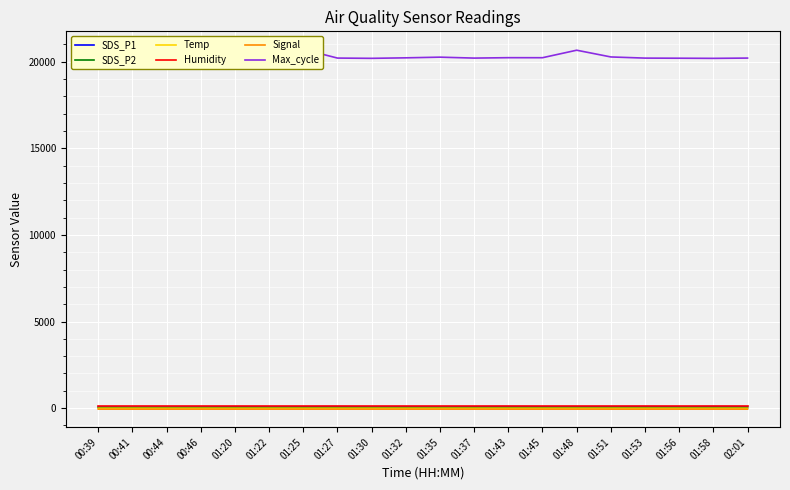

What is the label of the 19th point from the left?

01:58